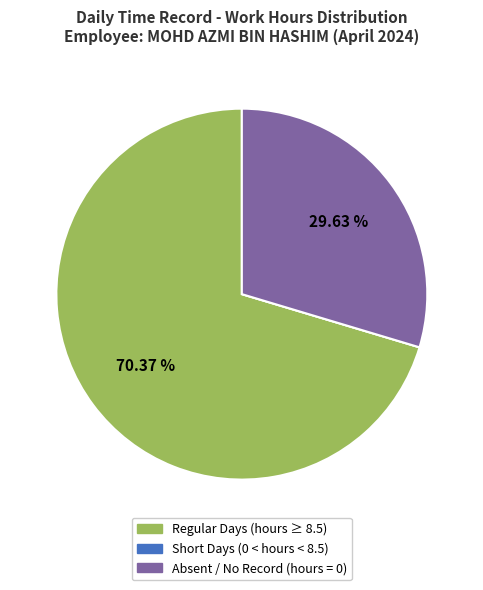

Is there any slice that represents more than half of the pie?

Yes